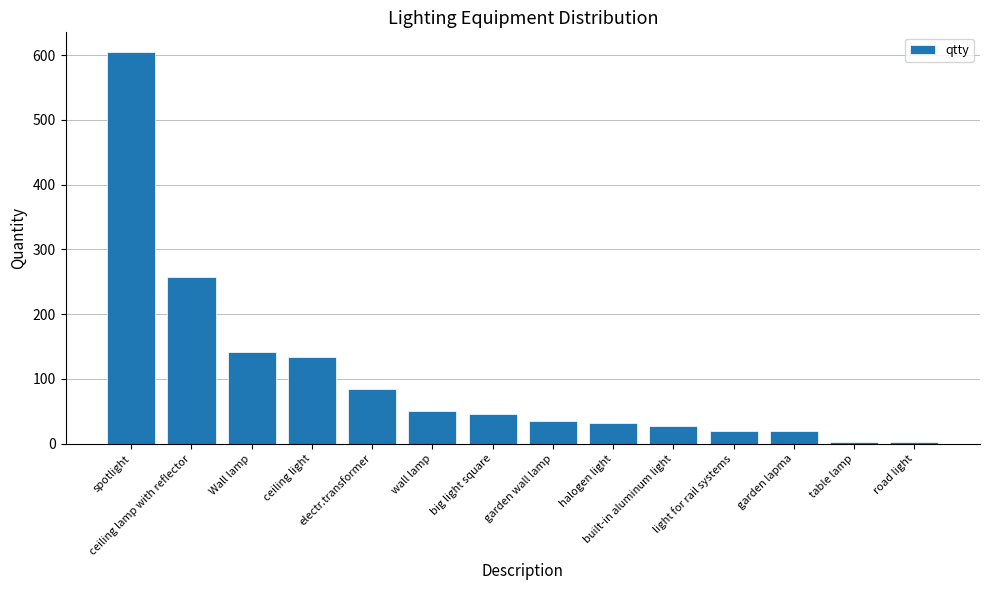

What is the difference between the values at light for rail systems and electr.transformer?

66